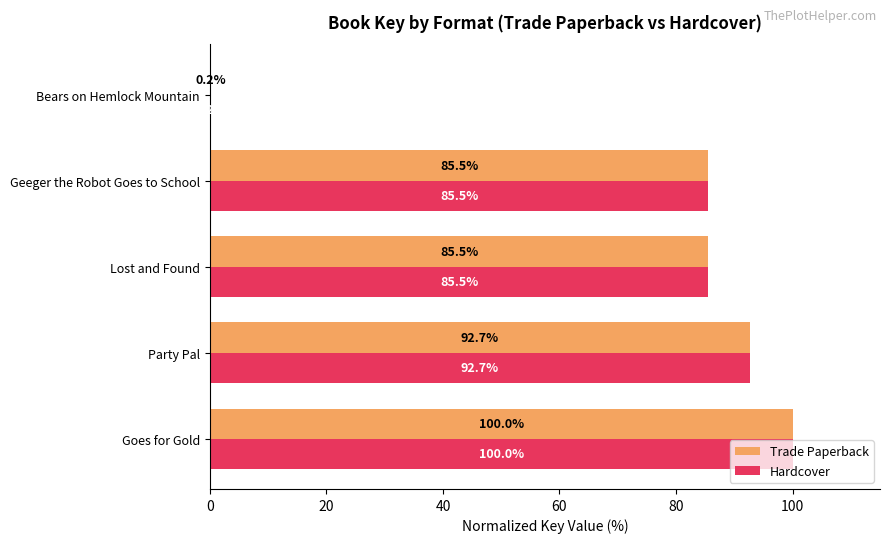

The Hardcover series shows 92.7 at Party Pal. True or false?

True